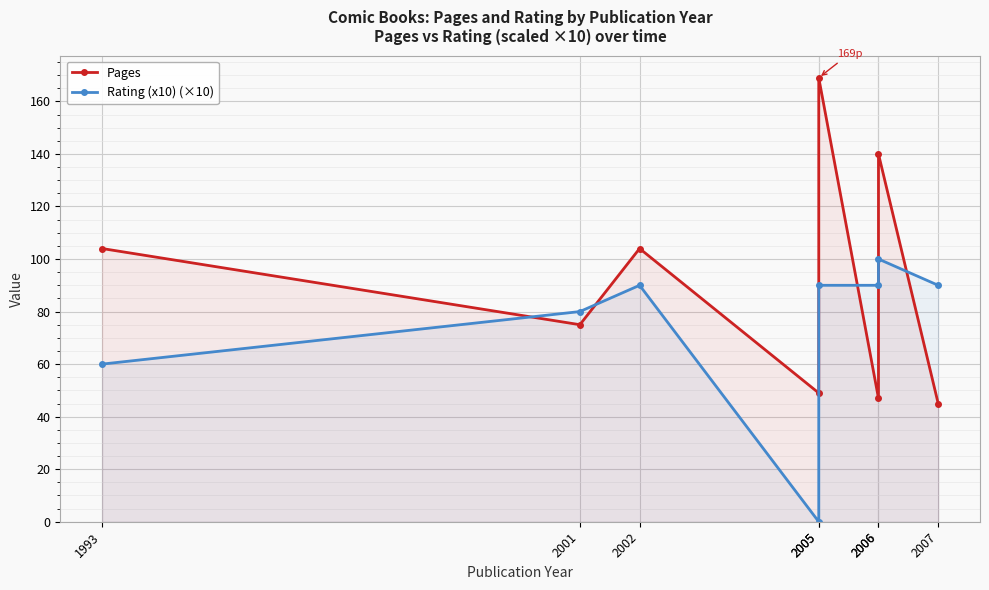

What is the value of the Pages point at the 6th from the left?

47